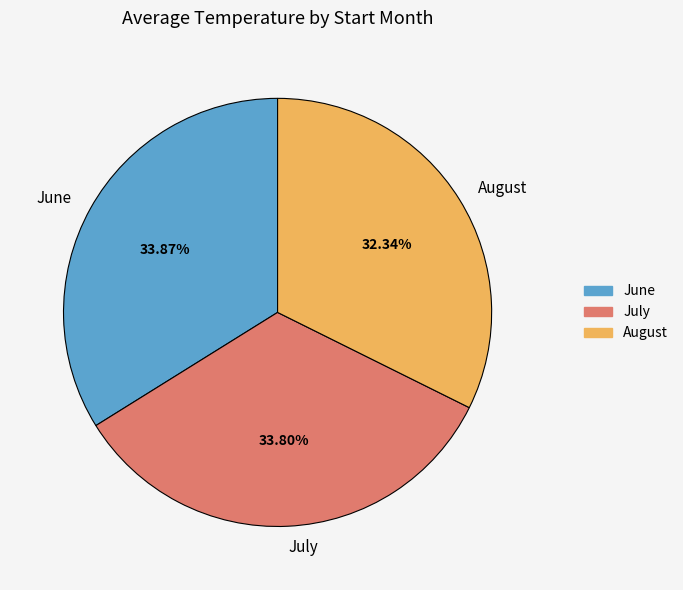

Approximately how many times larger is the value at June compared to August?

1.0